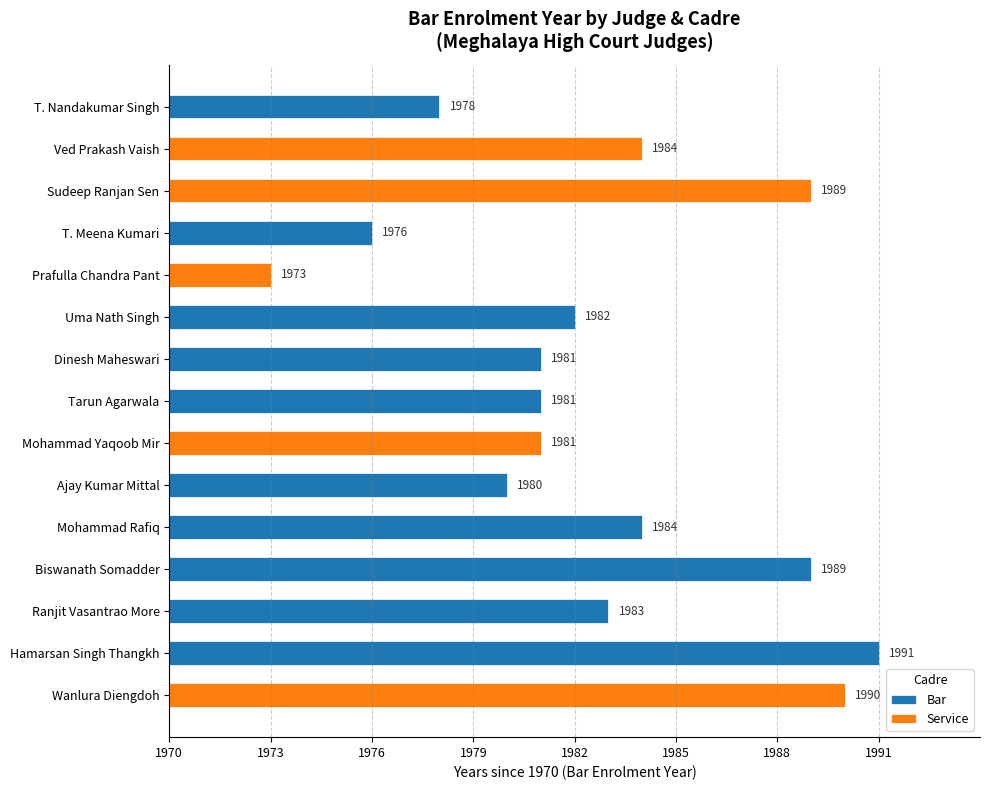

What is the total value across all series at 11?

19